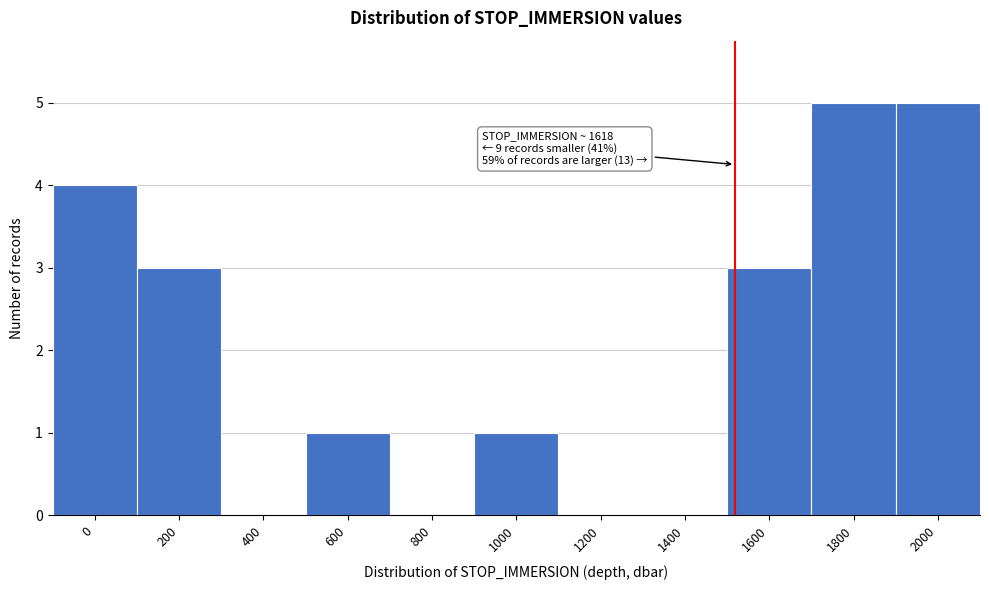

Reading right to left, extract all data points from this chart.

2000=5	1800=5	1600=3	1400=0	1200=0	1000=1	800=0	600=1	400=0	200=3	0=4